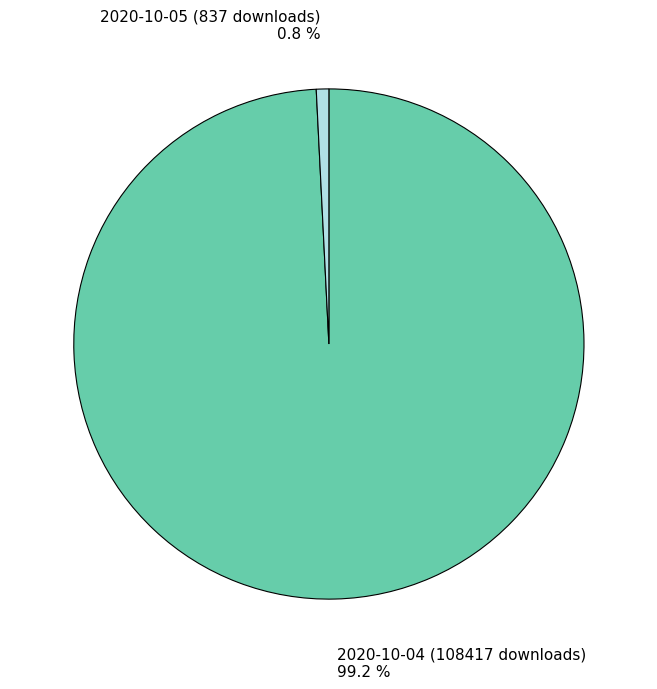

What portion of the pie excludes 2020-10-04 (108417 downloads)?

0.8%